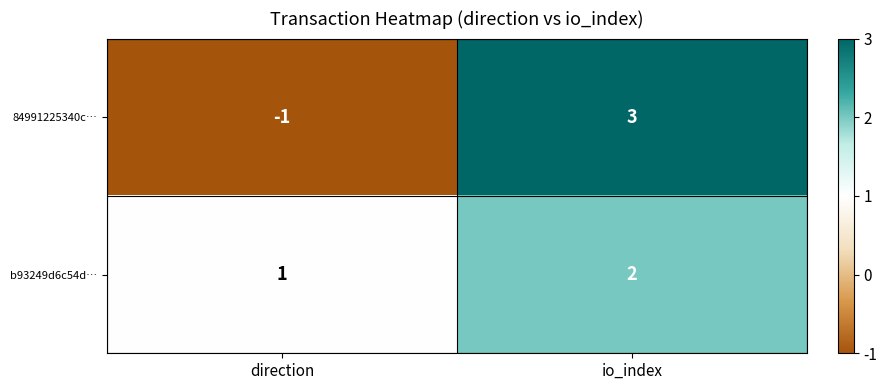

The 84991225340c… series shows 0 at direction. True or false?

False